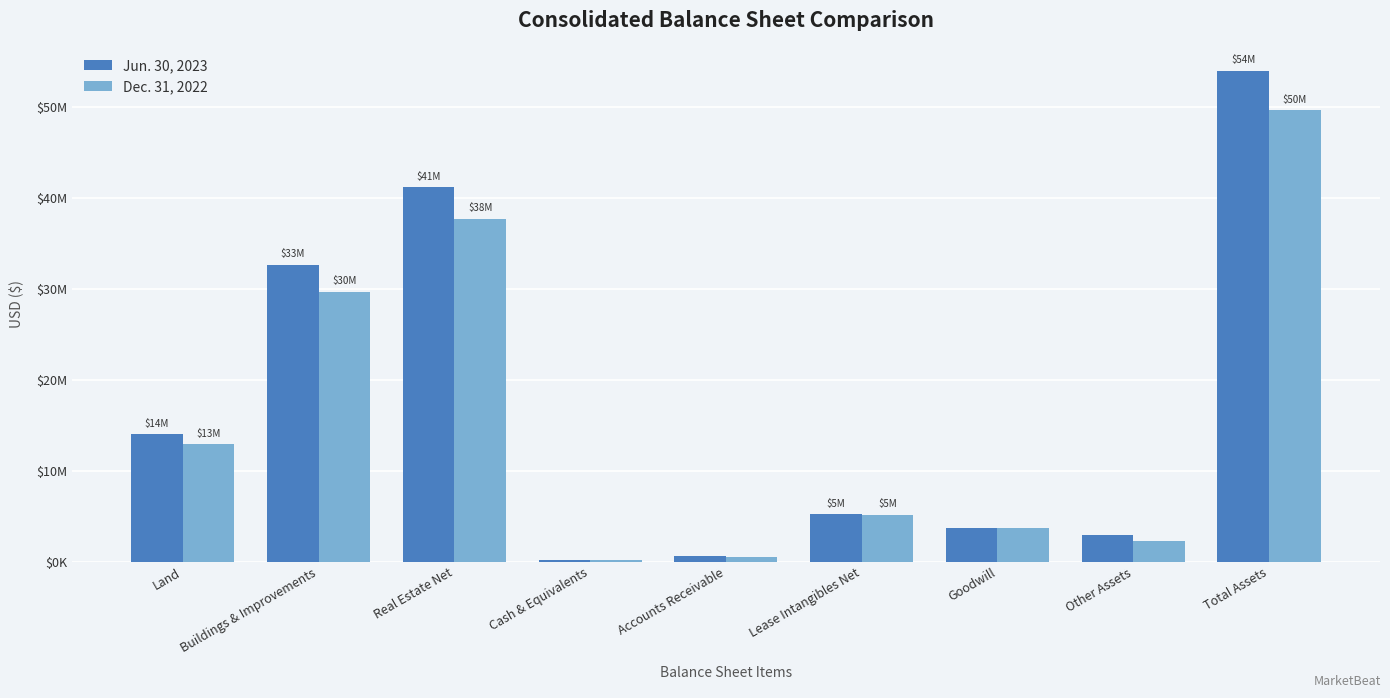

At which label is Jun. 30, 2023 closest to 27117179?

Buildings & Improvements